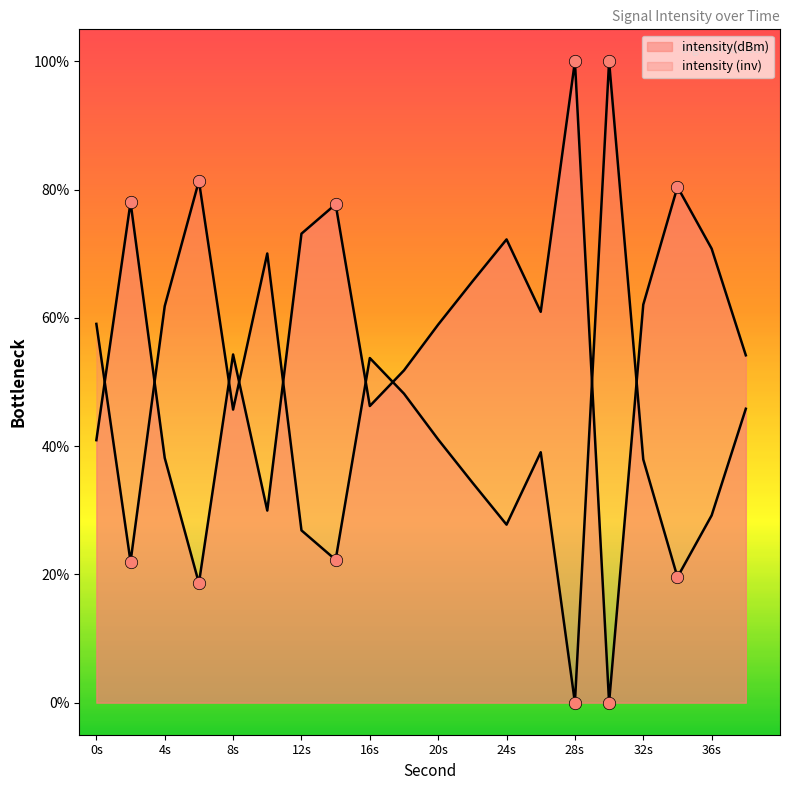

Between 30 and 4, which is larger?

4